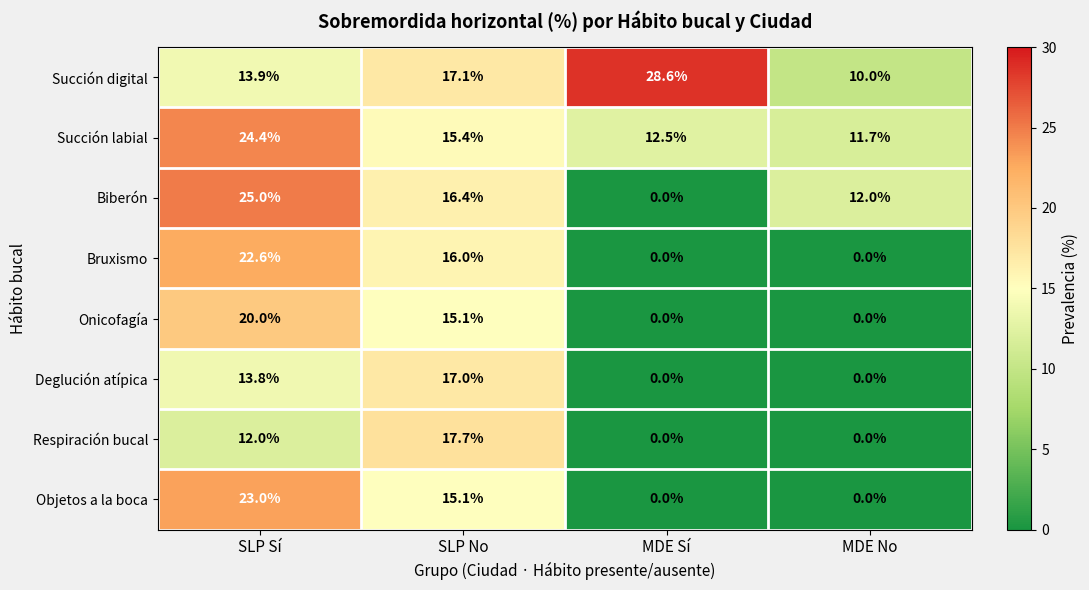

How many values in Respiración bucal are above zero?

2